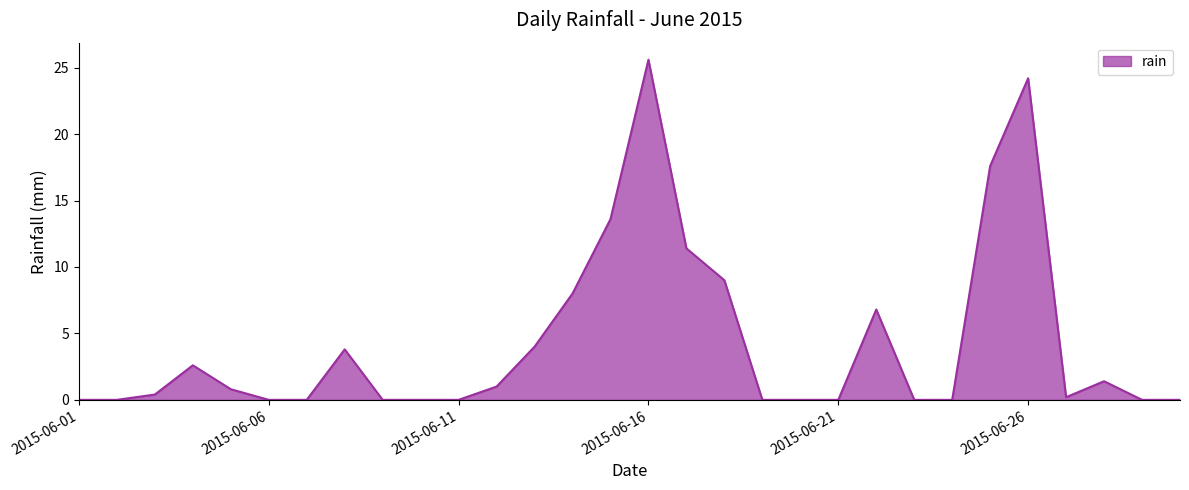

What is the greatest value displayed?

25.6